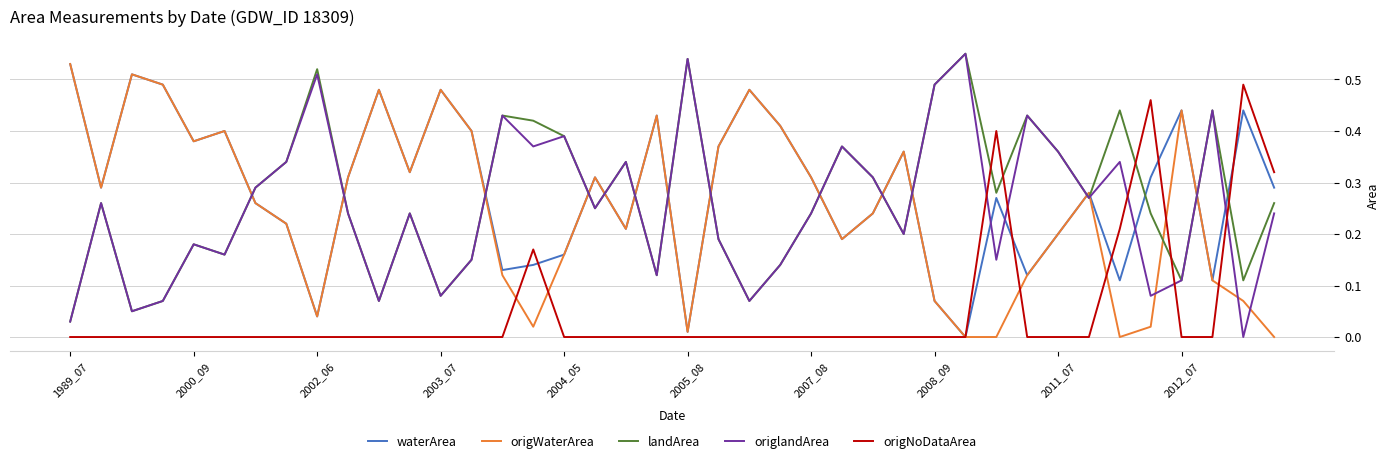

True or false: origlandArea and origWaterArea intersect in this chart.

True